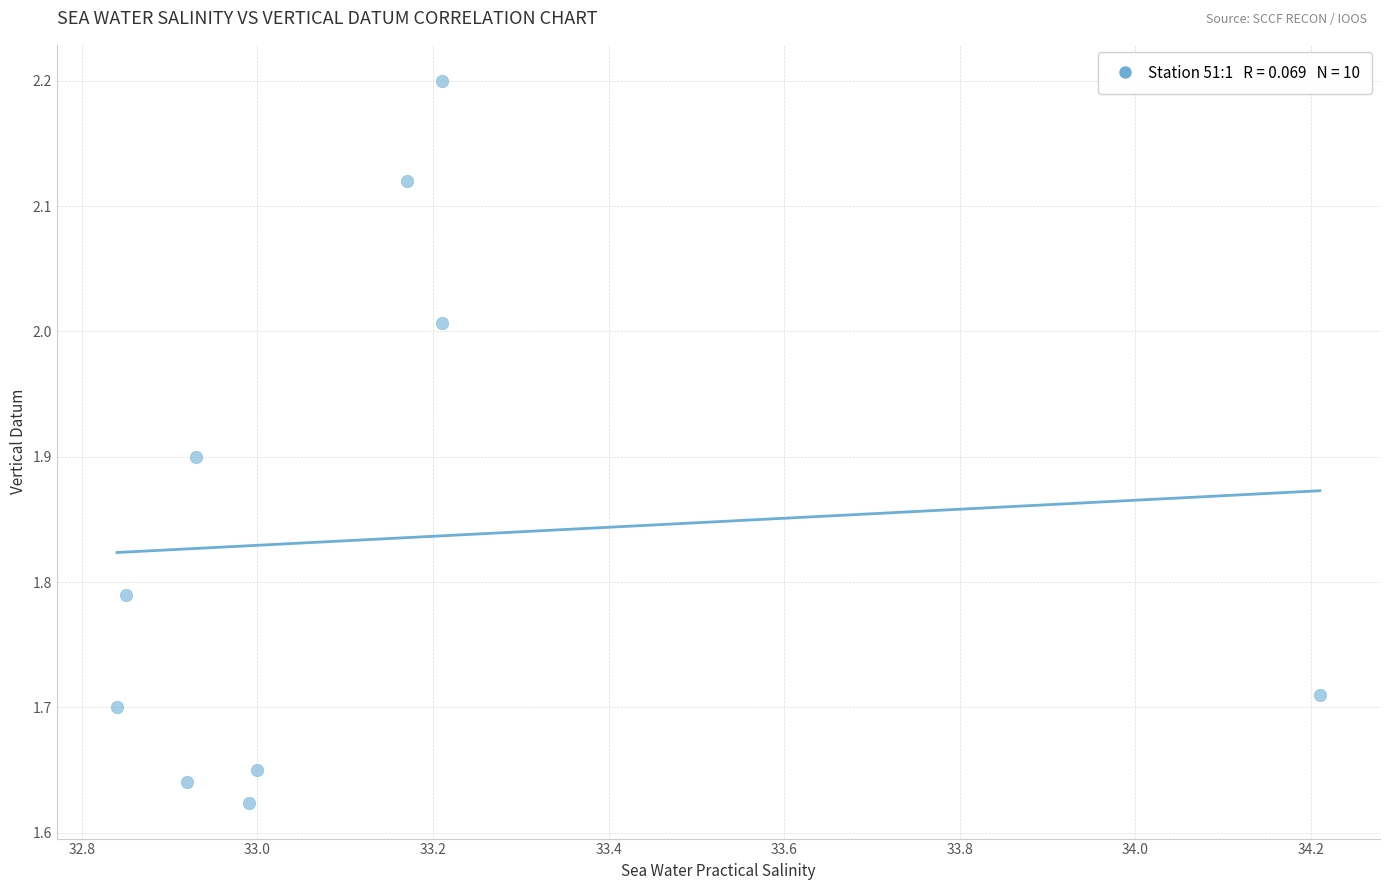

What is the average X value?

33.1